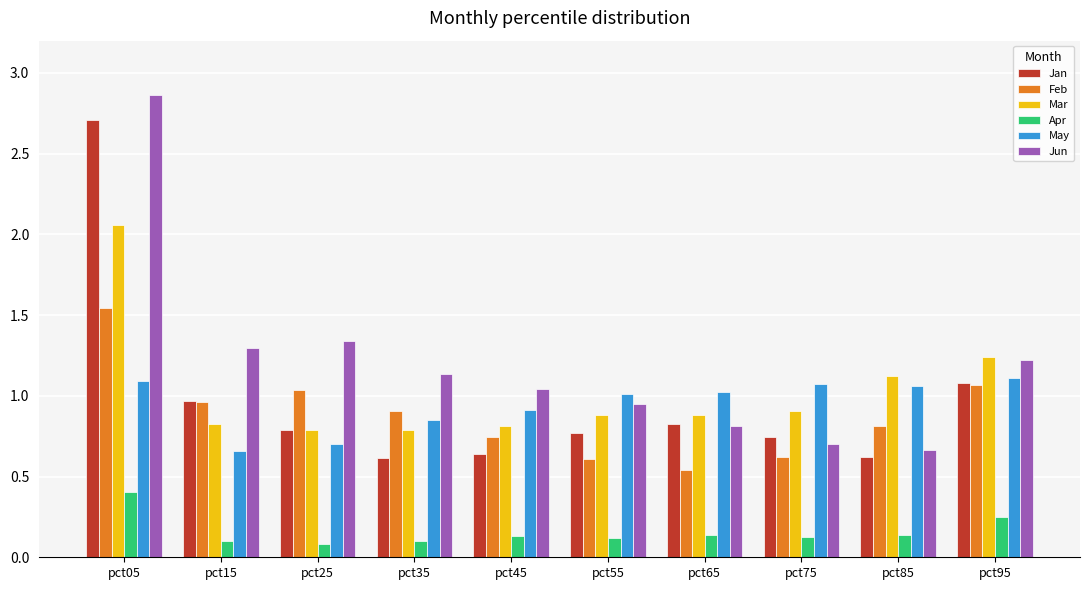

Does the chart contain stacked bars?

No